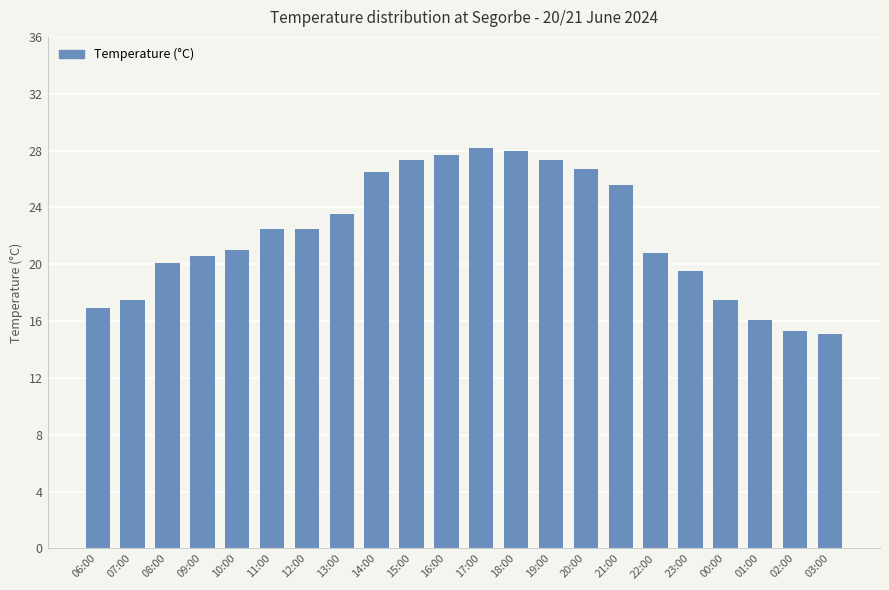

The chart shows a value of 20.8 at 22:00. True or false?

True